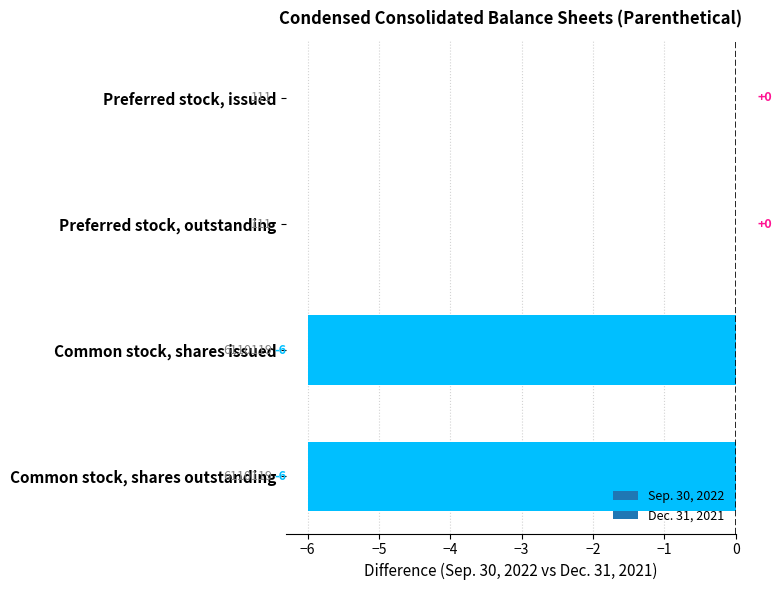

How many values are between -6 and 0?

4